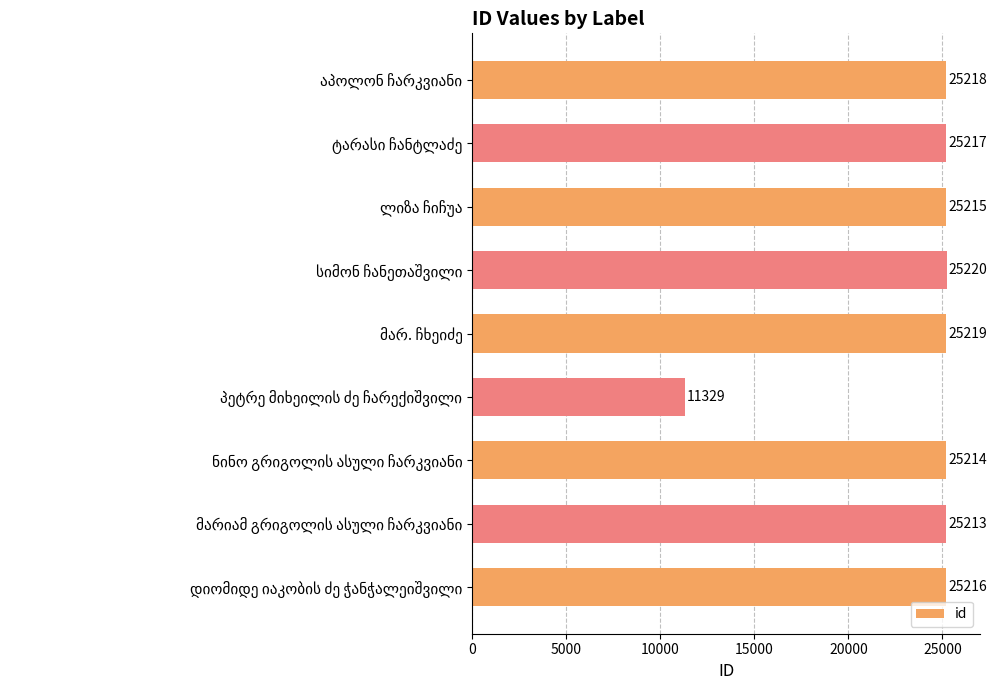

What is the minimum value shown in the chart?

11329